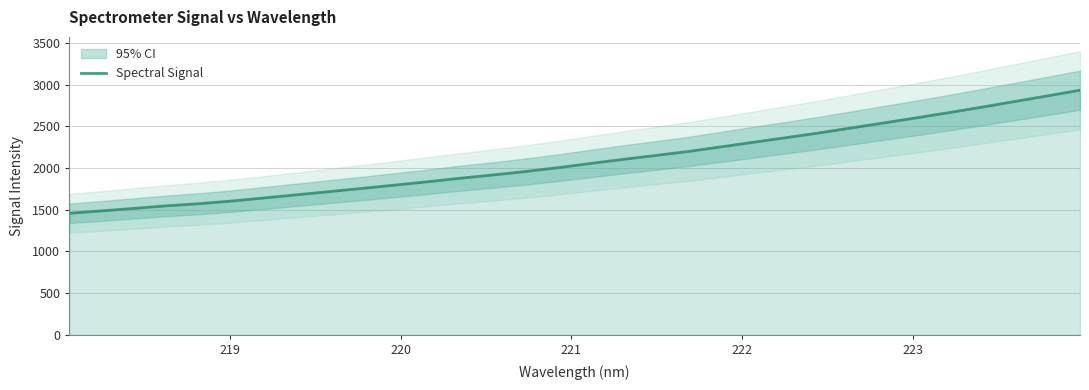

What is the lowest value of the Spectral Signal series?

1457.1